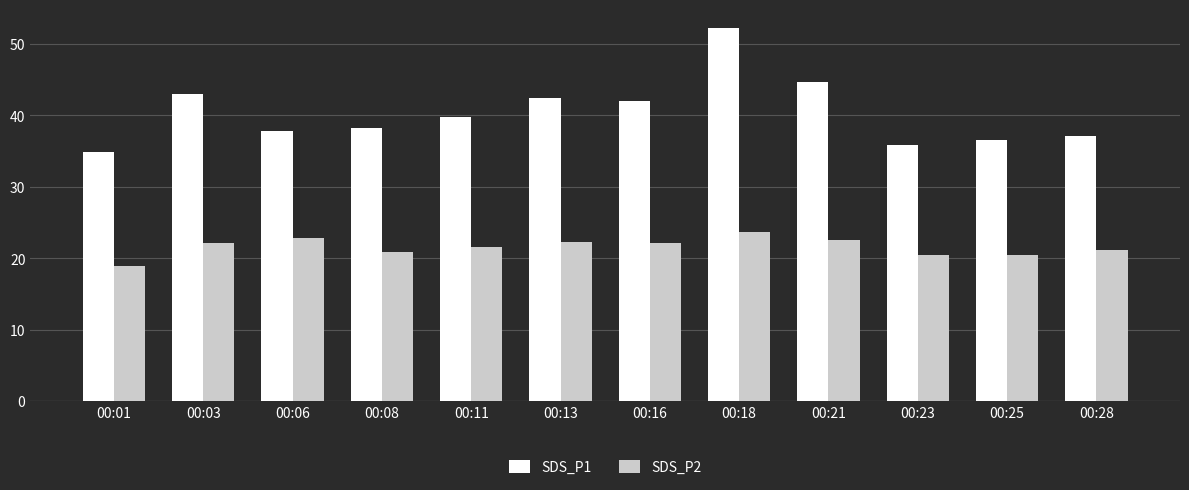

Is the value of SDS_P1 at 00:21 greater than the value of SDS_P2 at 00:03?

Yes